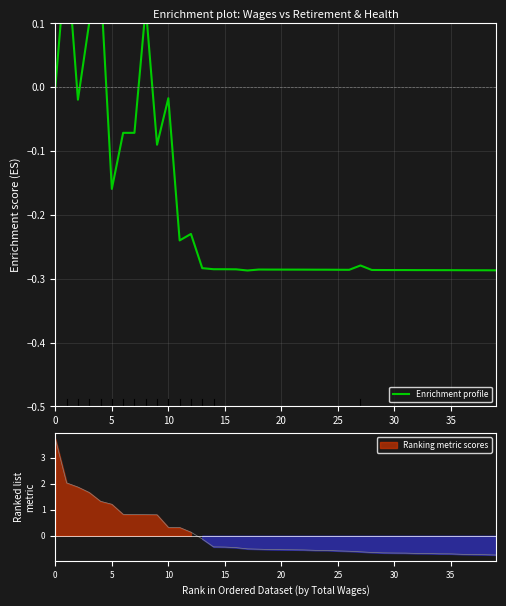

What is the sum of all values?

-8.0